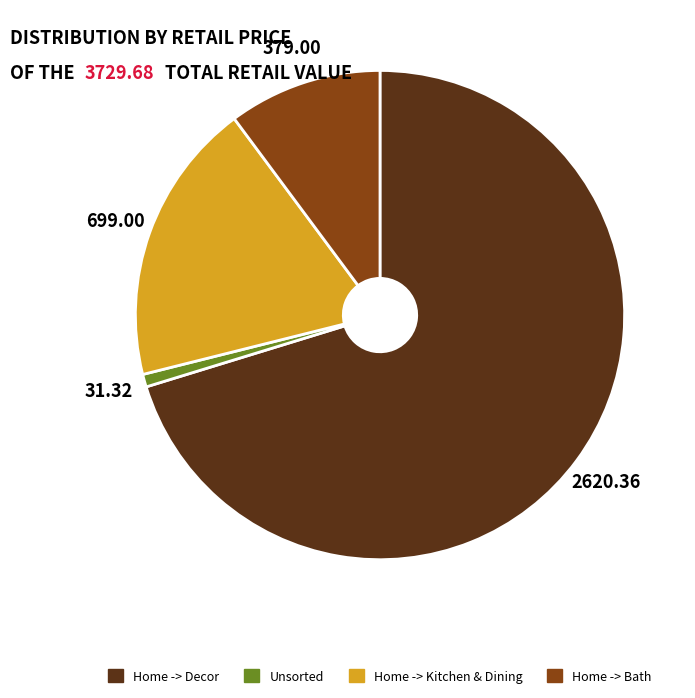

What is the smallest slice in the pie chart?

Unsorted